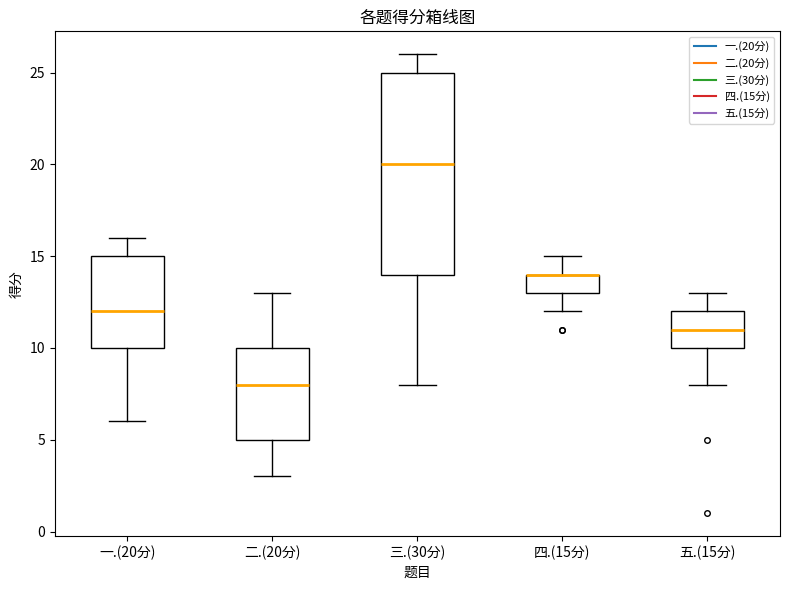

Where is the lower edge of the box for 三.(30分) on the y-axis? The values are not printed on the chart, so give them approximately, as read against the axis.

14